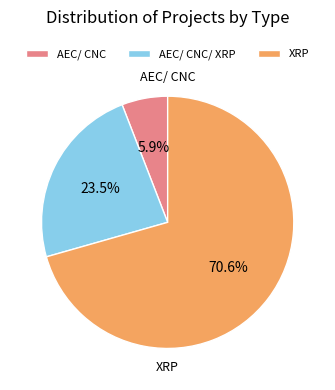

Is the sum of AEC/ CNC and AEC/ CNC/ XRP greater than half?

No